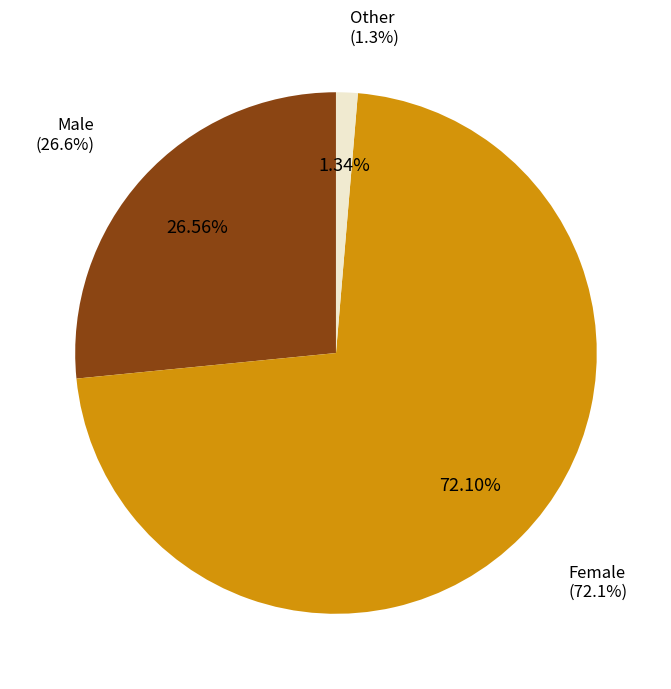

Which slice is the largest?

Female